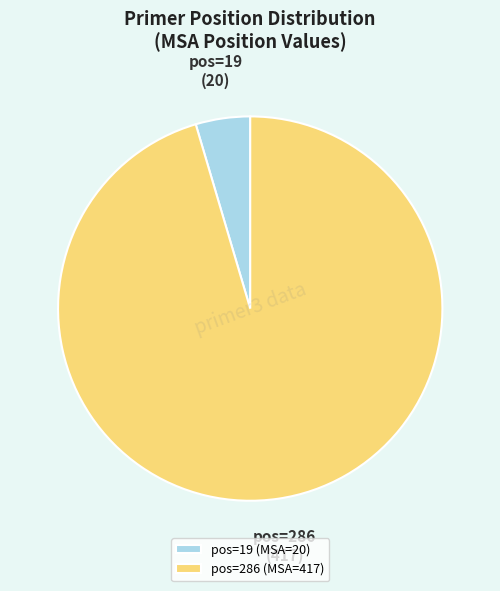

Does pos=19 account for over 50% of the chart?

No